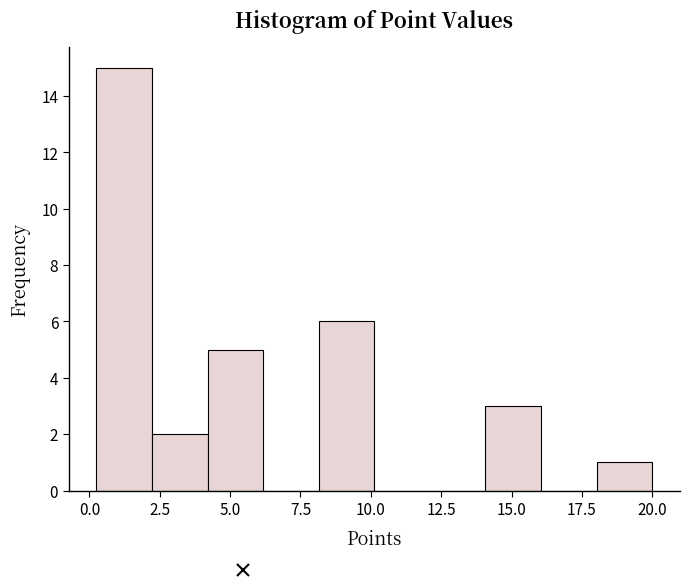

Read against the x-axis, roughly where is the centre of the tallest bar?

1.0